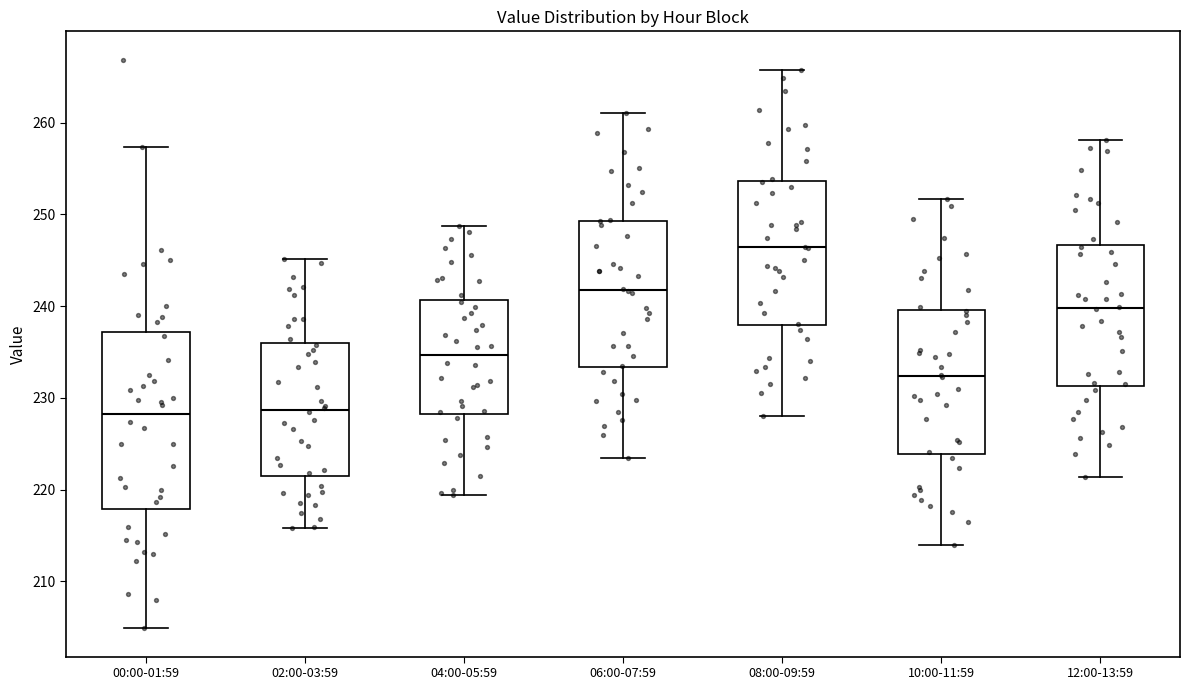

Where is the upper edge of the box for 02:00-03:59 on the y-axis? The values are not printed on the chart, so give them approximately, as read against the axis.

236